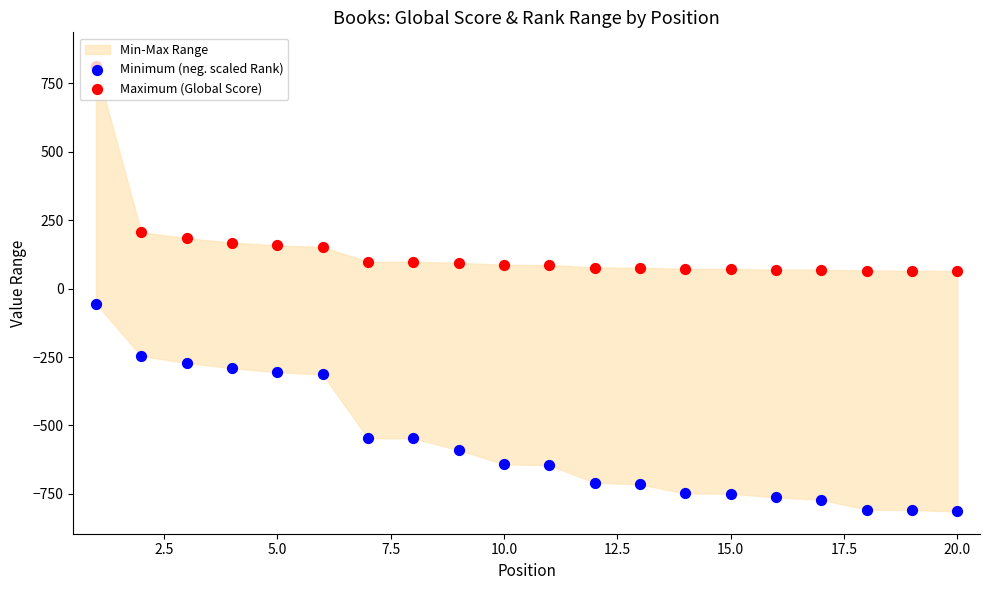

Which series contains the highest Y value?

Maximum (Global Score)